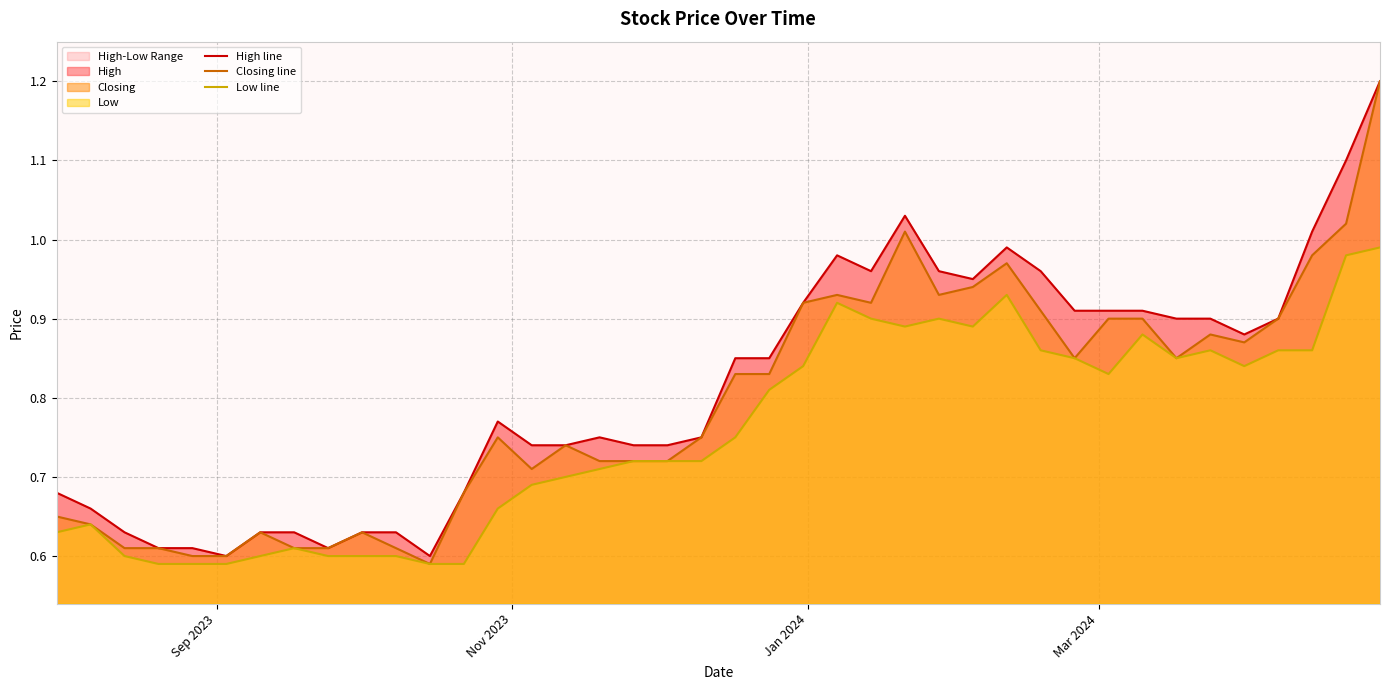

What is the highest value of the Closing line series?

1.2